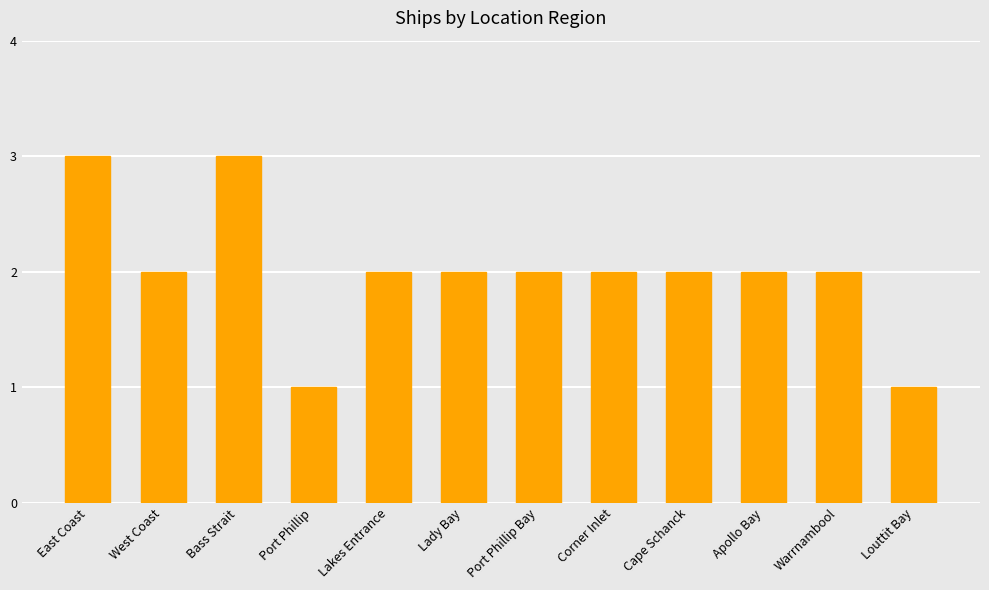

What is the difference between the second highest and second lowest values?

2